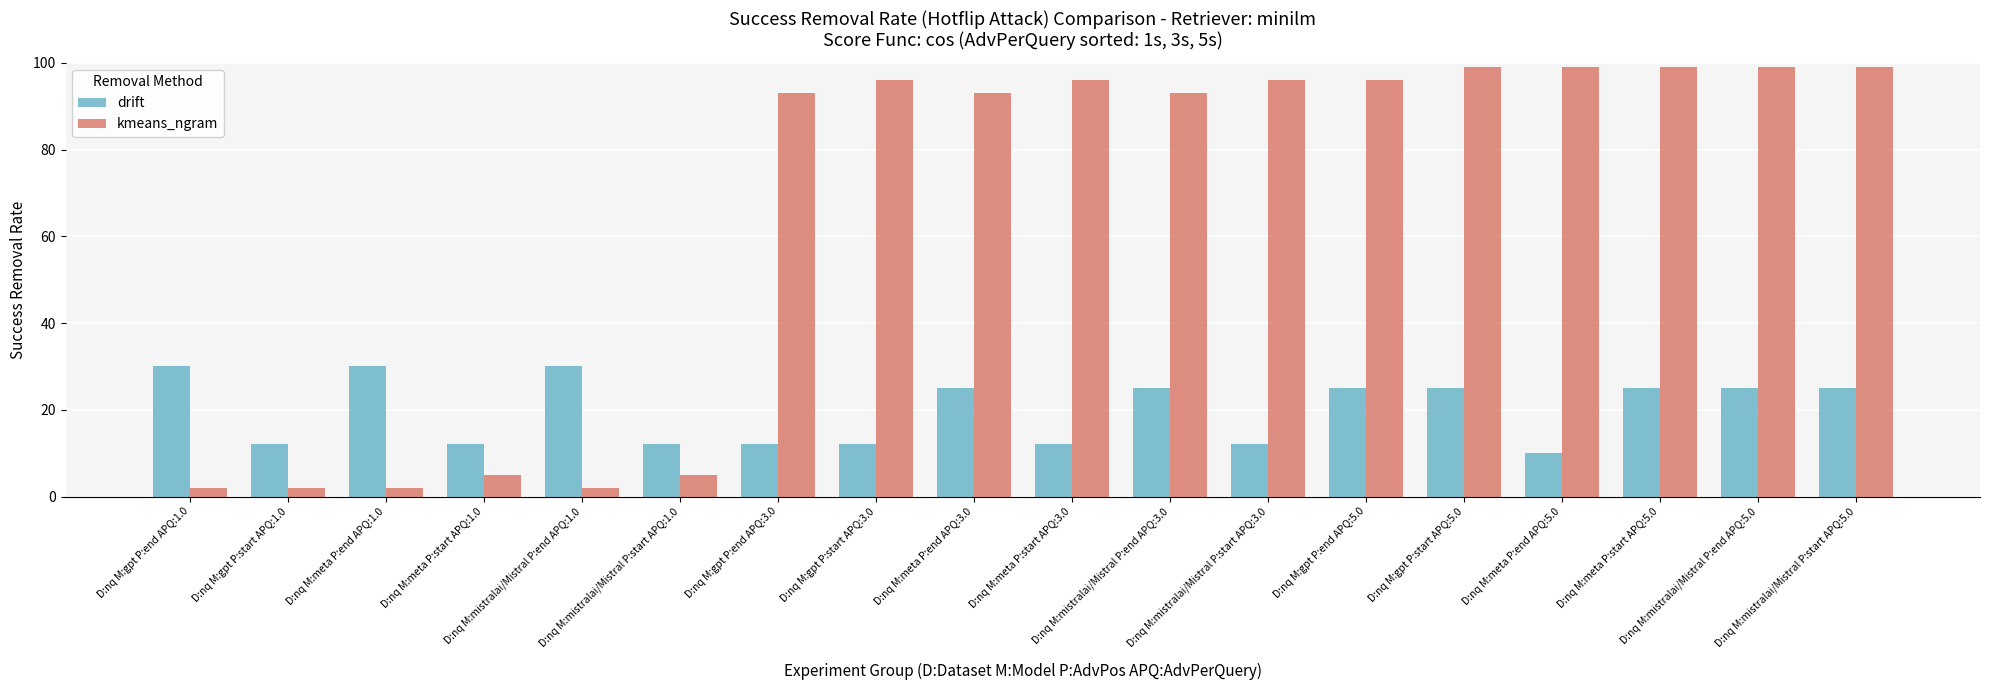

Which series has the largest total across all categories?

kmeans_ngram